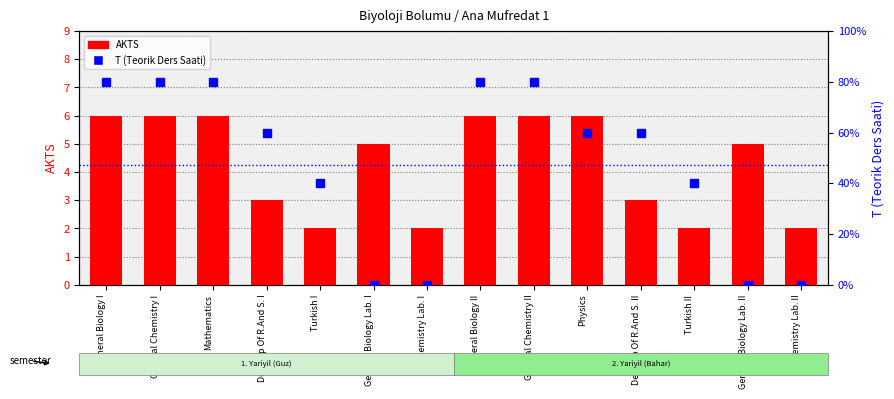

Is the value of AKTS at Develop Of R.And S. II greater than the value of T (Teorik) at General Chemistry I?

No